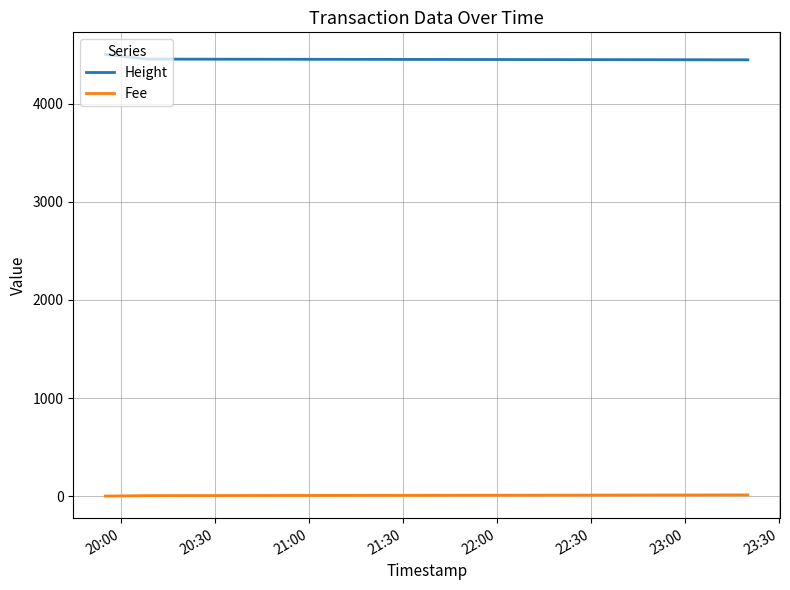

What is the greatest value displayed?

4503.0